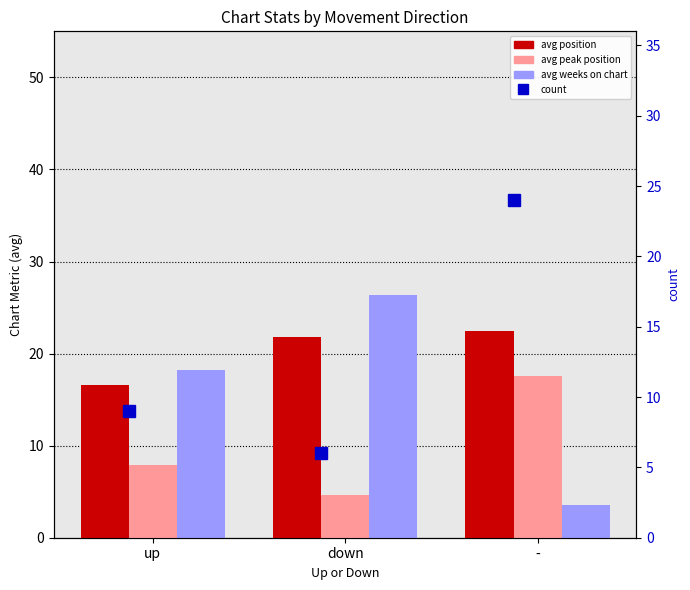

The count series shows 13.1 at up. True or false?

False